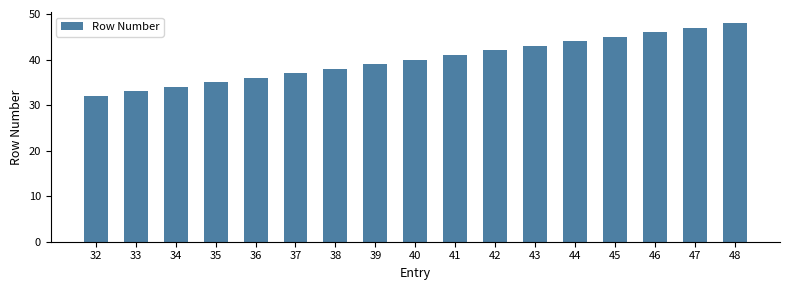

Read the value at 47.

47